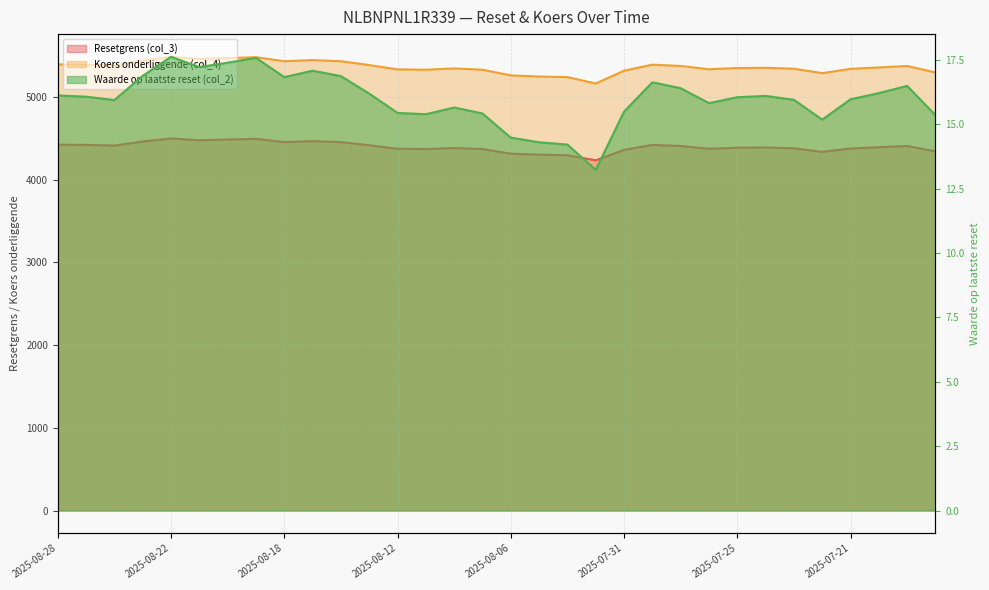

What is the maximum value shown in the chart?

5488.2